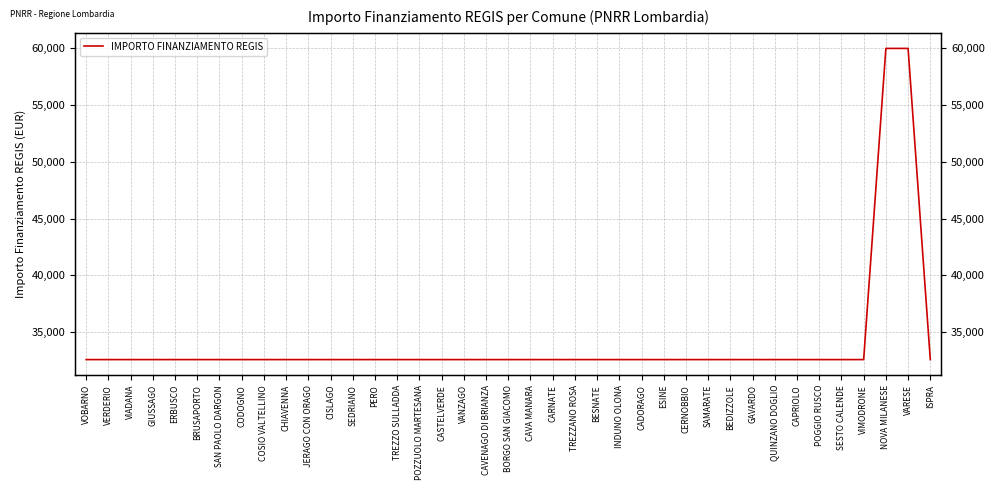

The chart shows a value of 7539 at SEDRIANO. True or false?

False